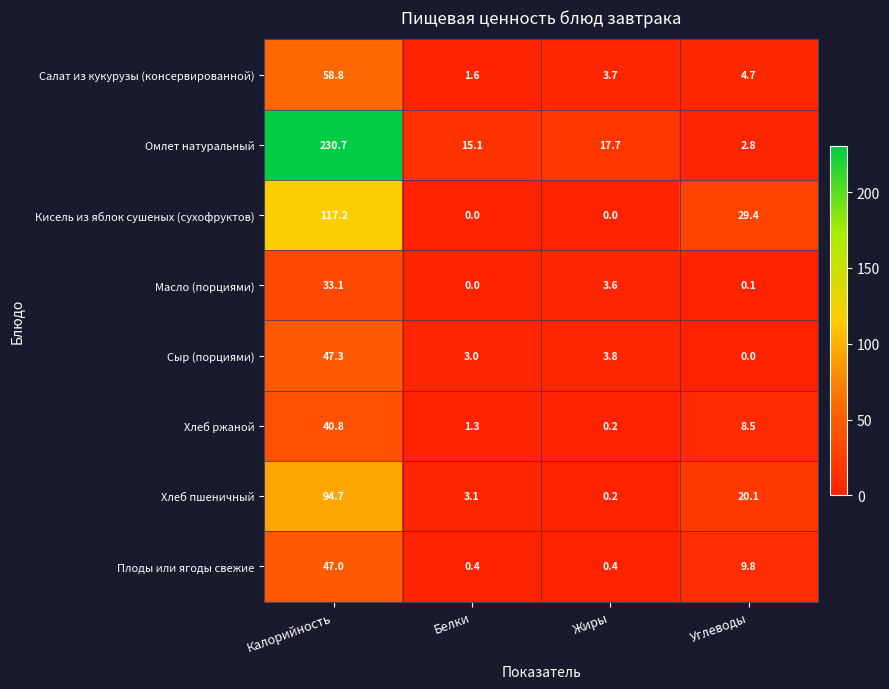

What is the maximum value for Масло (порциями)?

33.1